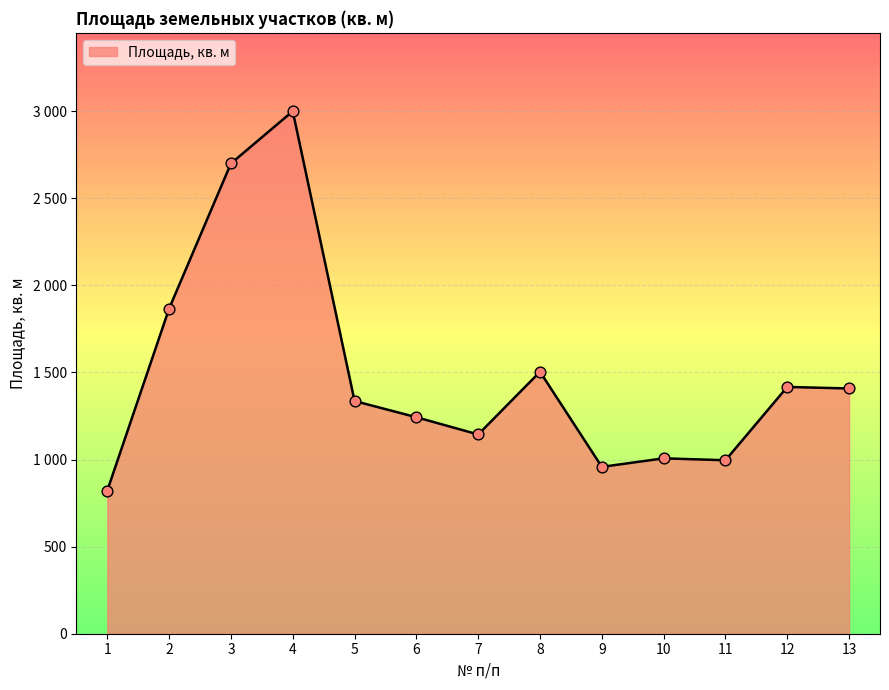

Which has a higher value, 8 or 10?

8